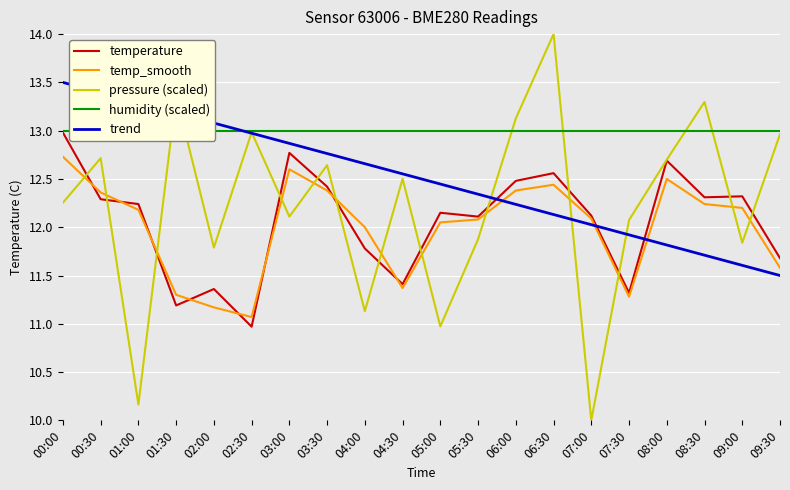

True or false: pressure (scaled) and temperature cross at least once.

True